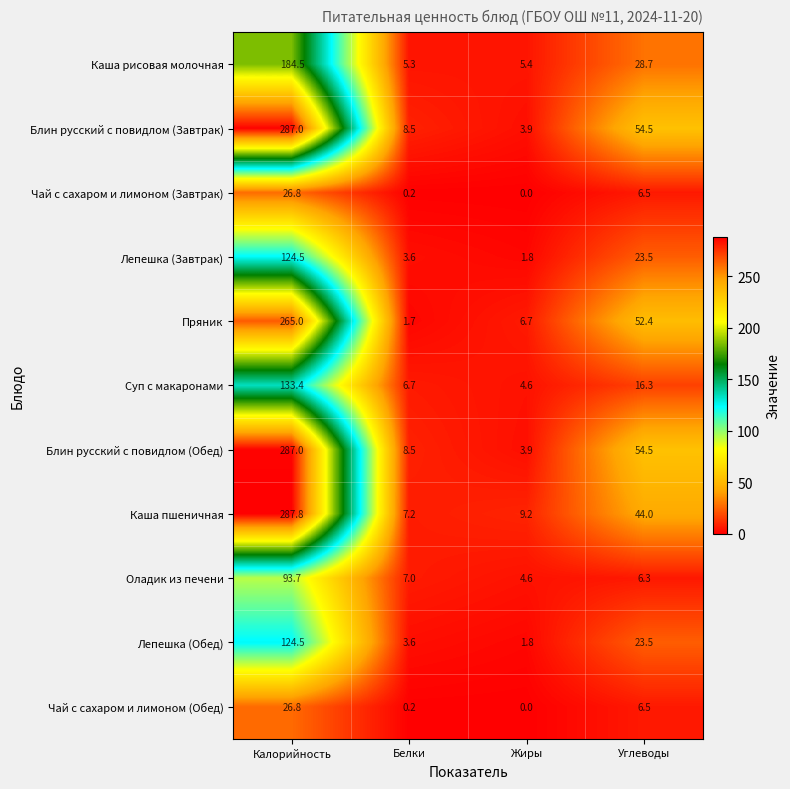

What is the average value of the Чай с сахаром и лимоном (Завтрак) series?

8.4